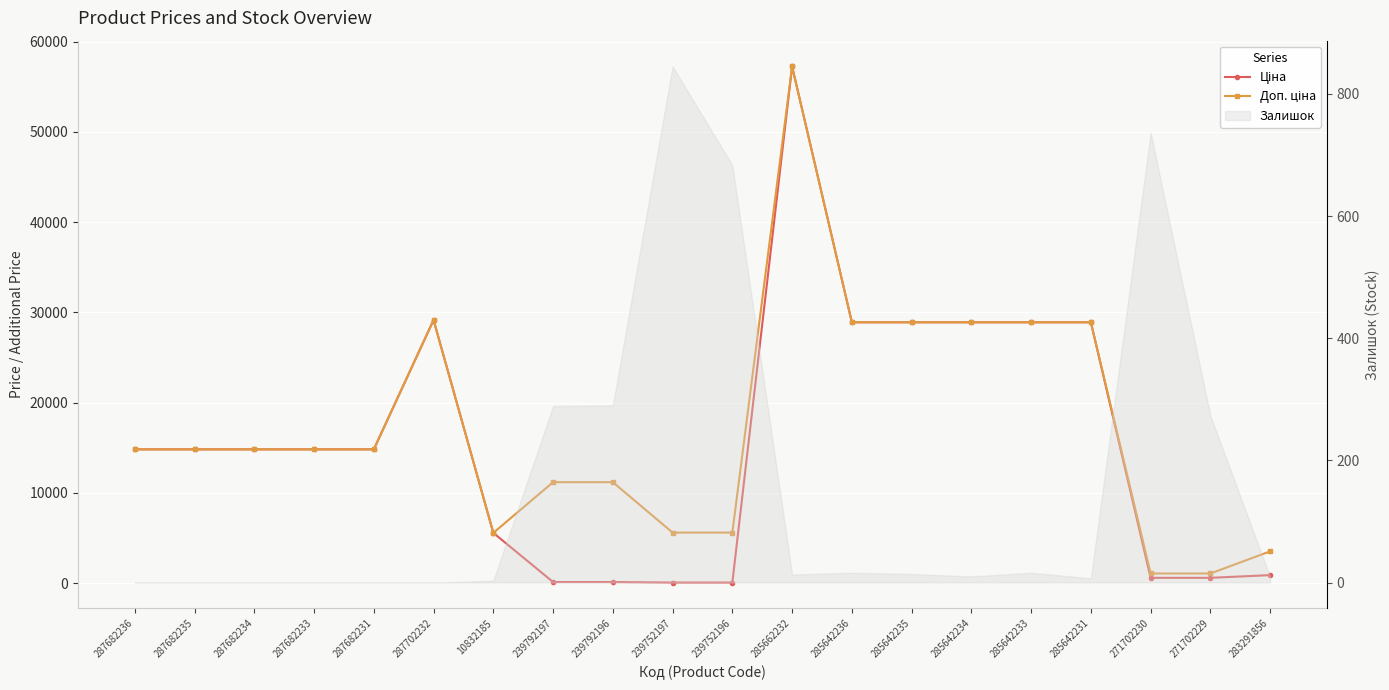

What is the label of the 9th point from the right?

285662232